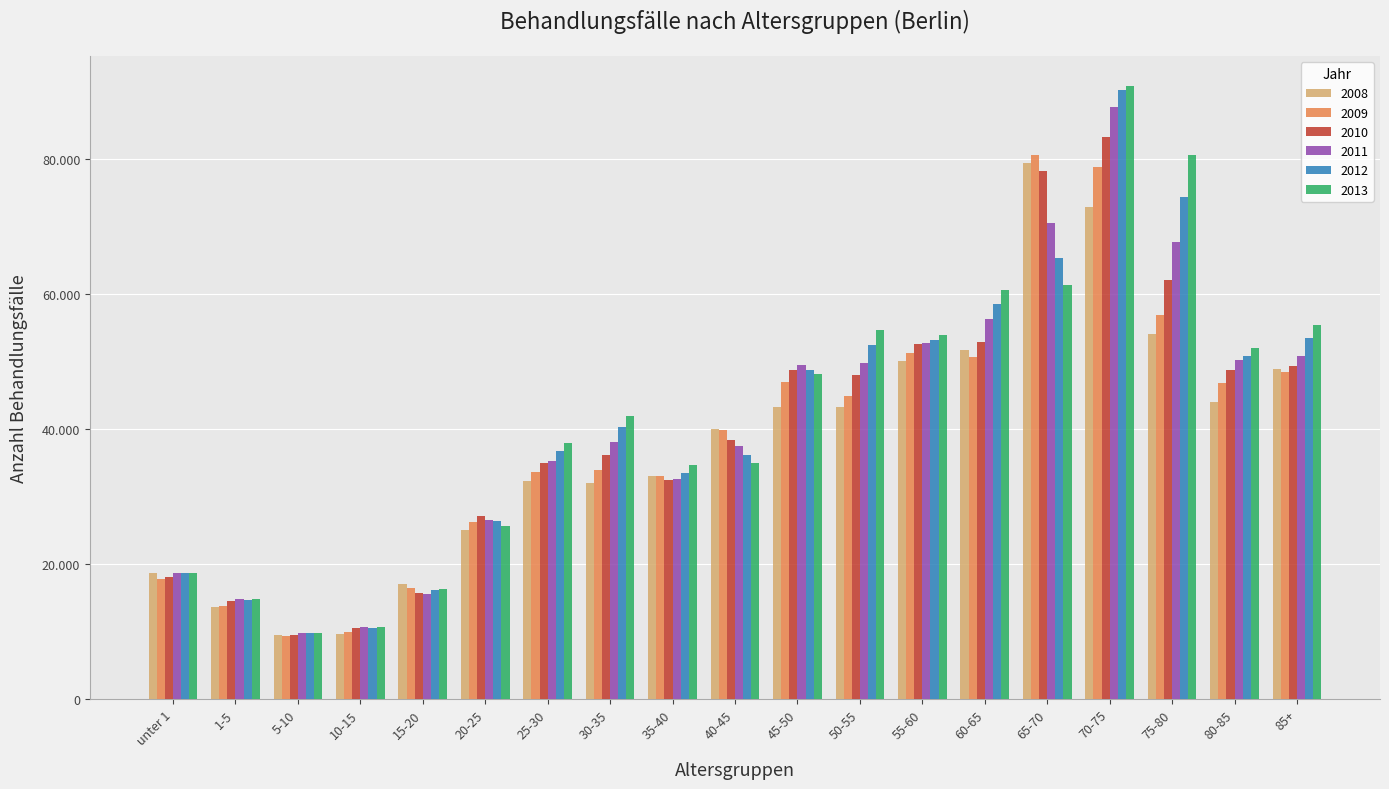

Which series has the widest spread of values?

2013